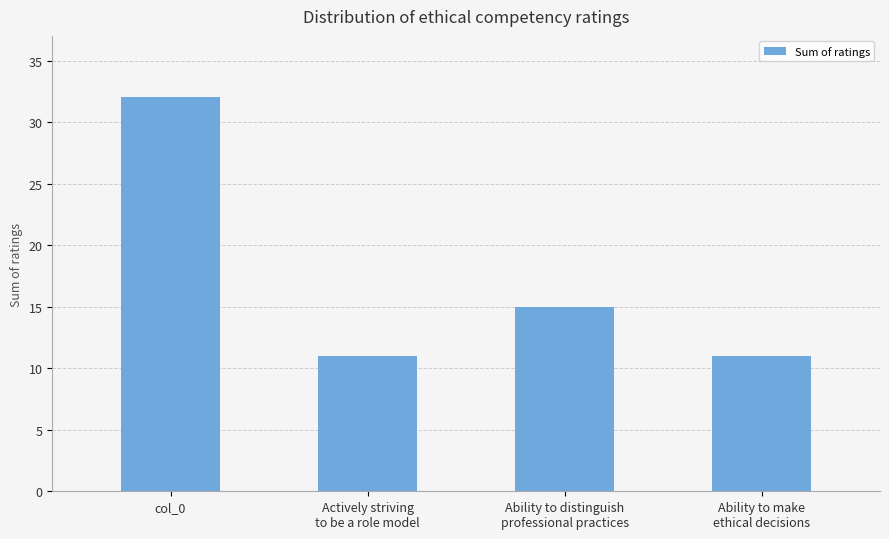

True or false: the data shows 32 at col_0.

True